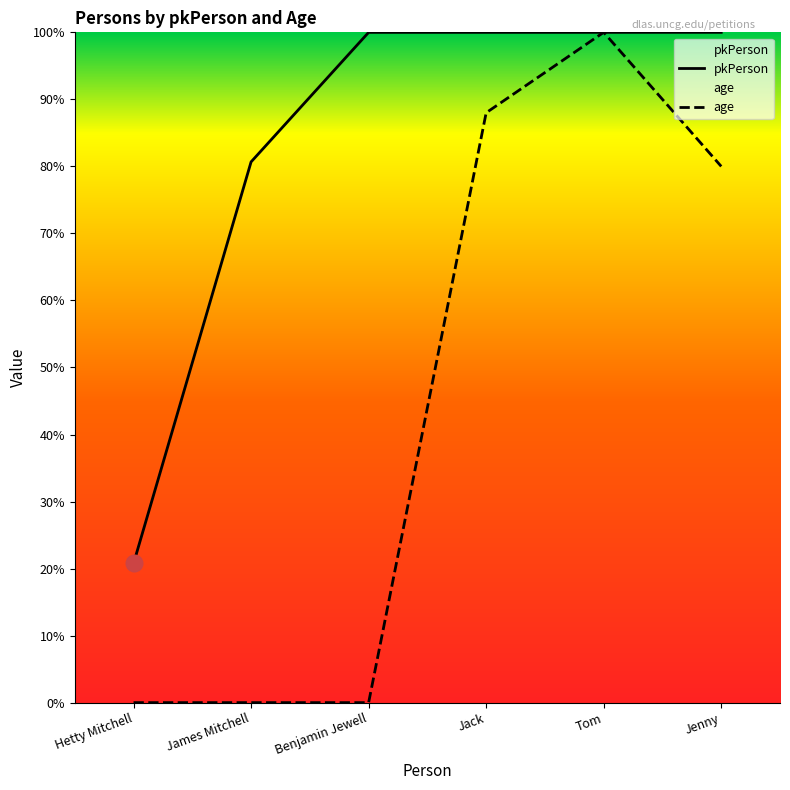

What is the difference between the highest and lowest values at Benjamin Jewell?

100.0